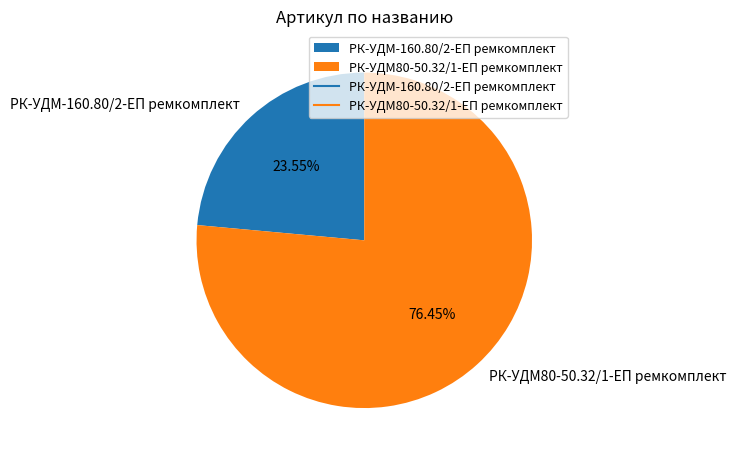

Is it true that РК-УДМ-160.80/2-ЕП ремкомплект is 38% of the pie?

False